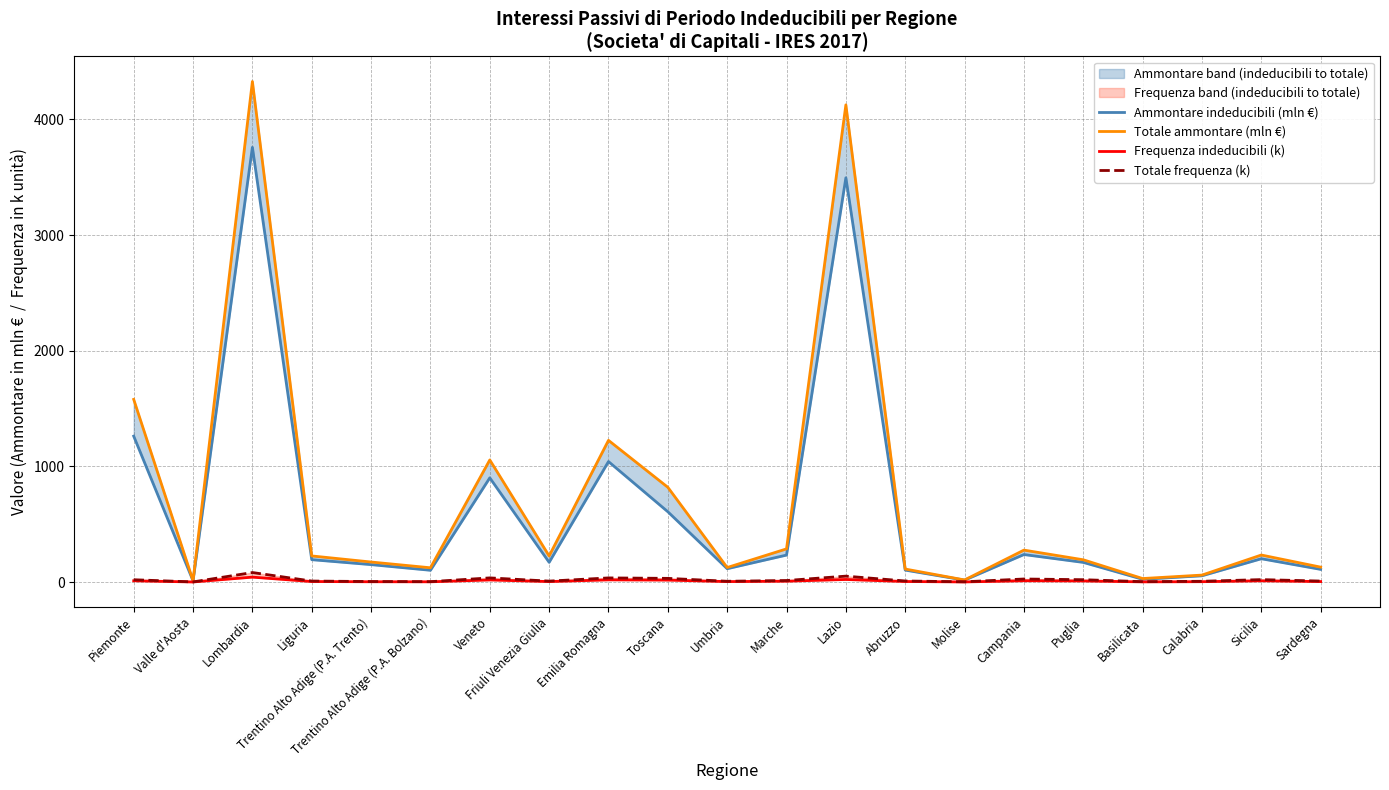

At how many categories does at least one series exceed 340?

6